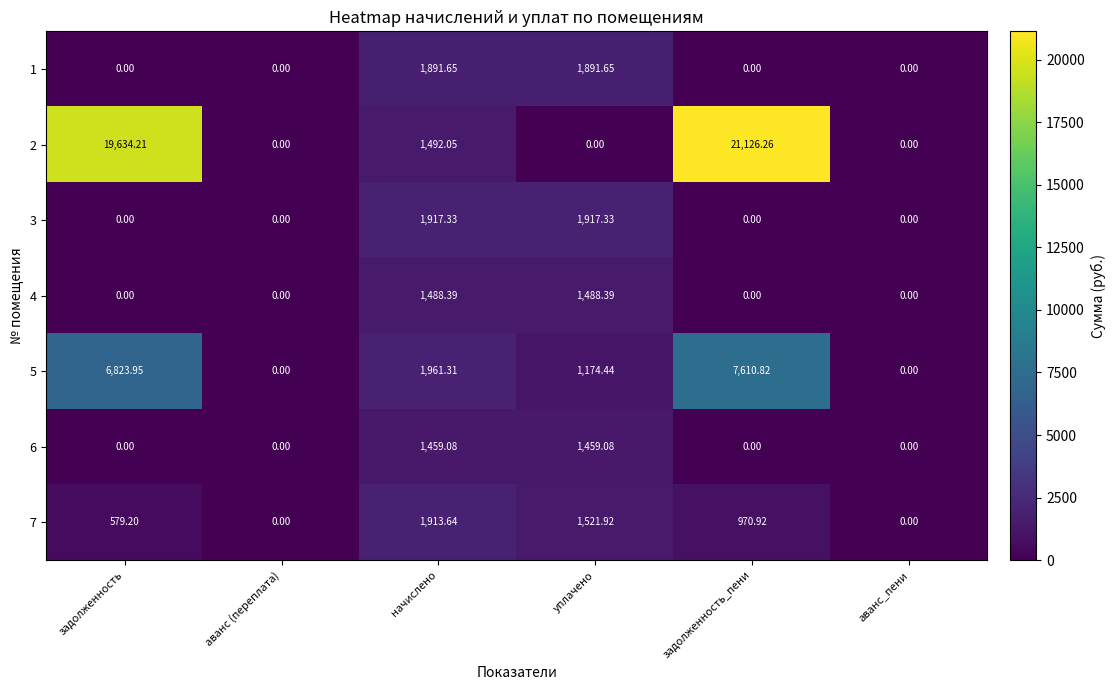

At how many categories does at least one series exceed 21076?

1